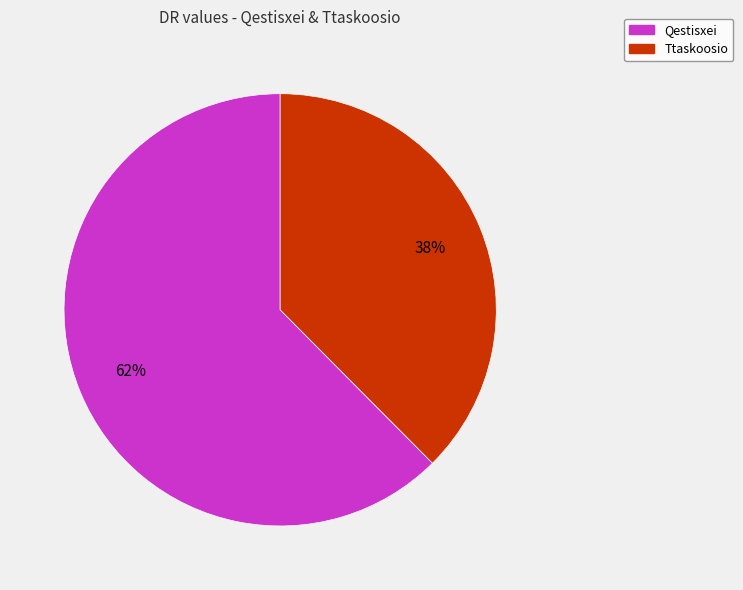

Rank the categories by value from lowest to highest.

Ttaskoosio, Qestisxei